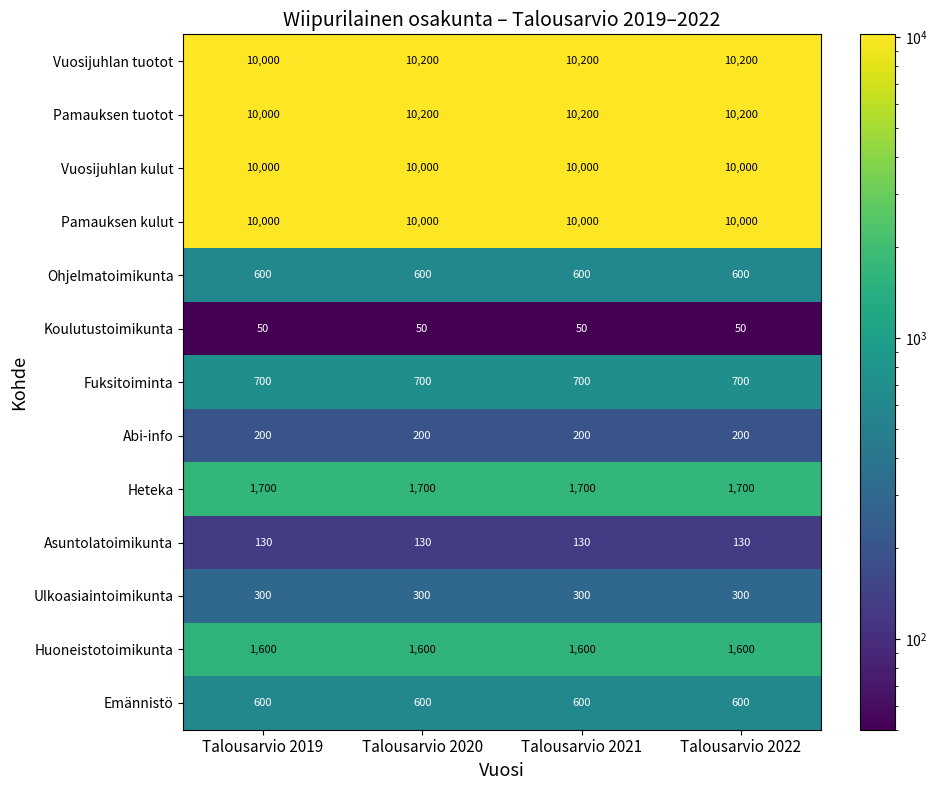

What is the greatest value displayed?

10200